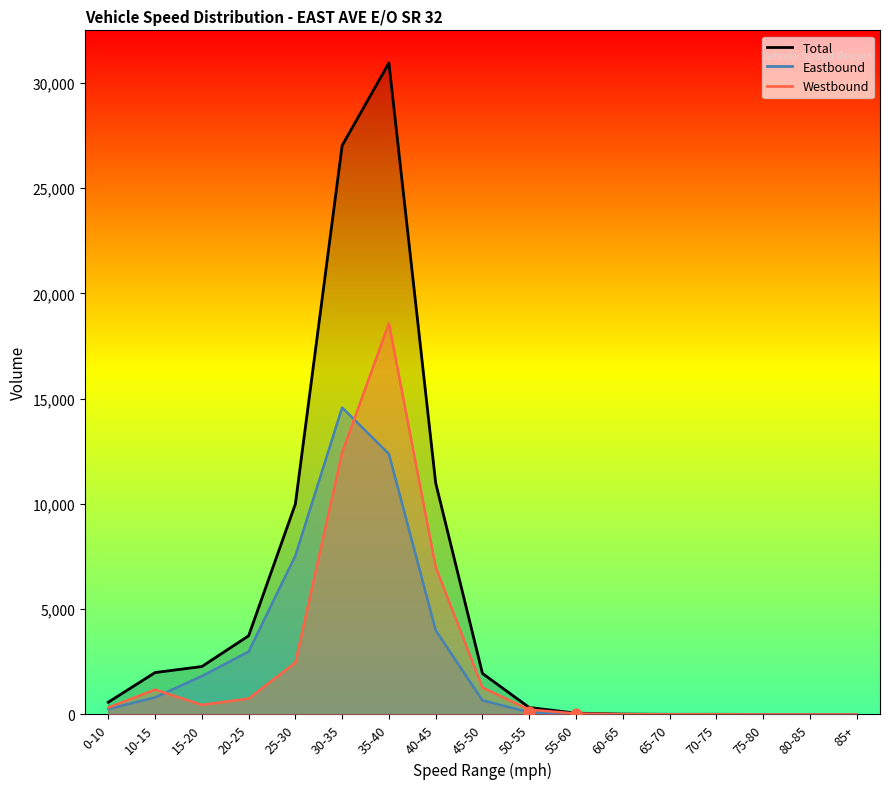

Which series reaches the minimum Y coordinate?

Eastbound